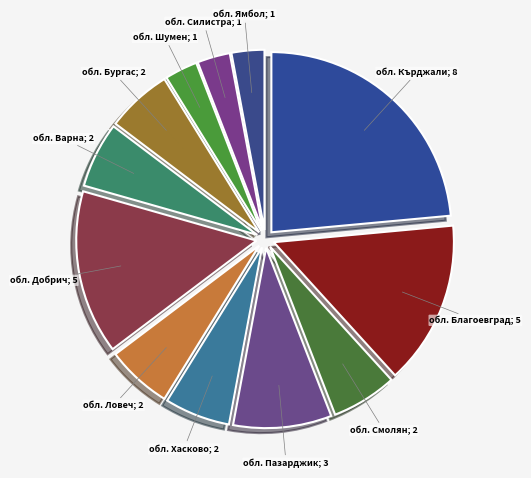

How many segments does this pie chart have?

12